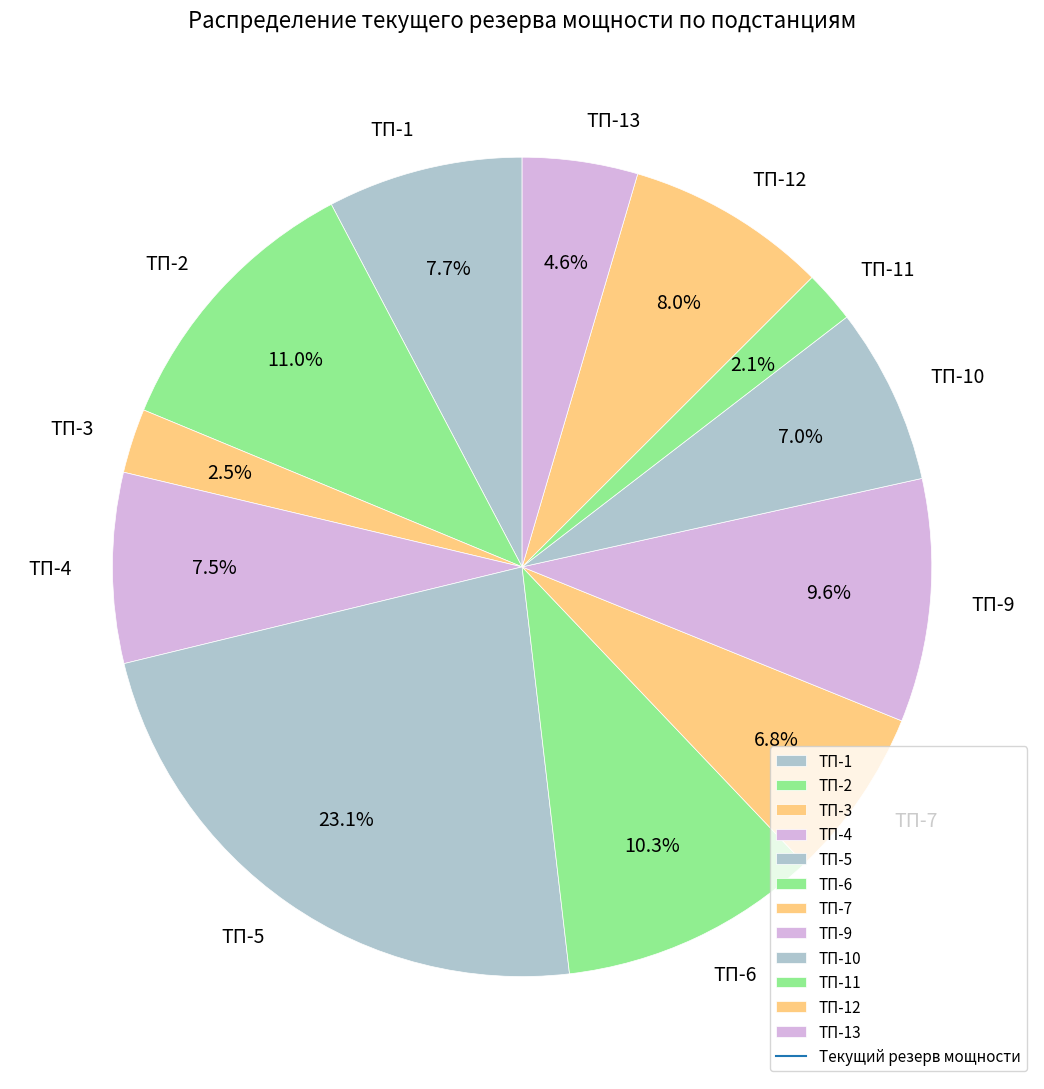

True or false: ТП-10 accounts for 7% of the total.

True